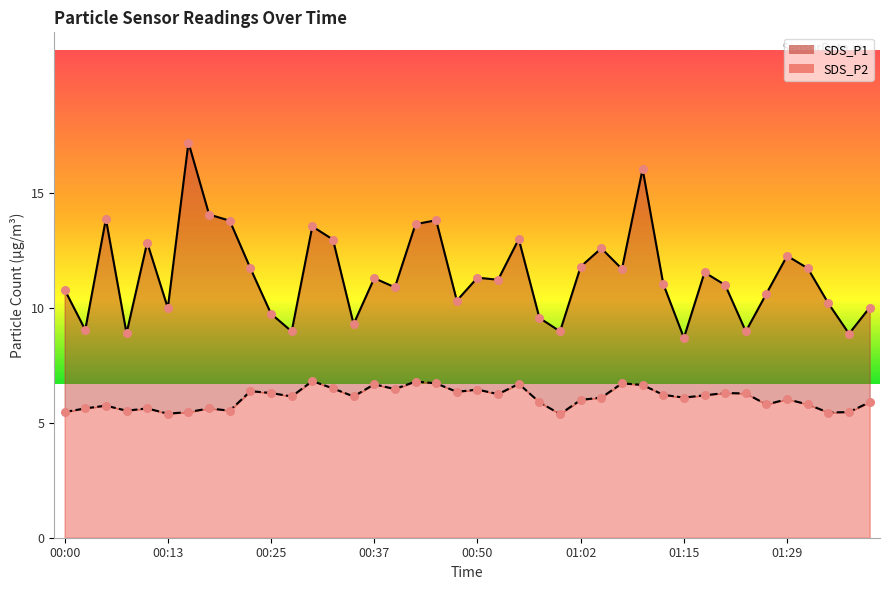

What are all the series names shown in the legend?

SDS_P1, SDS_P2